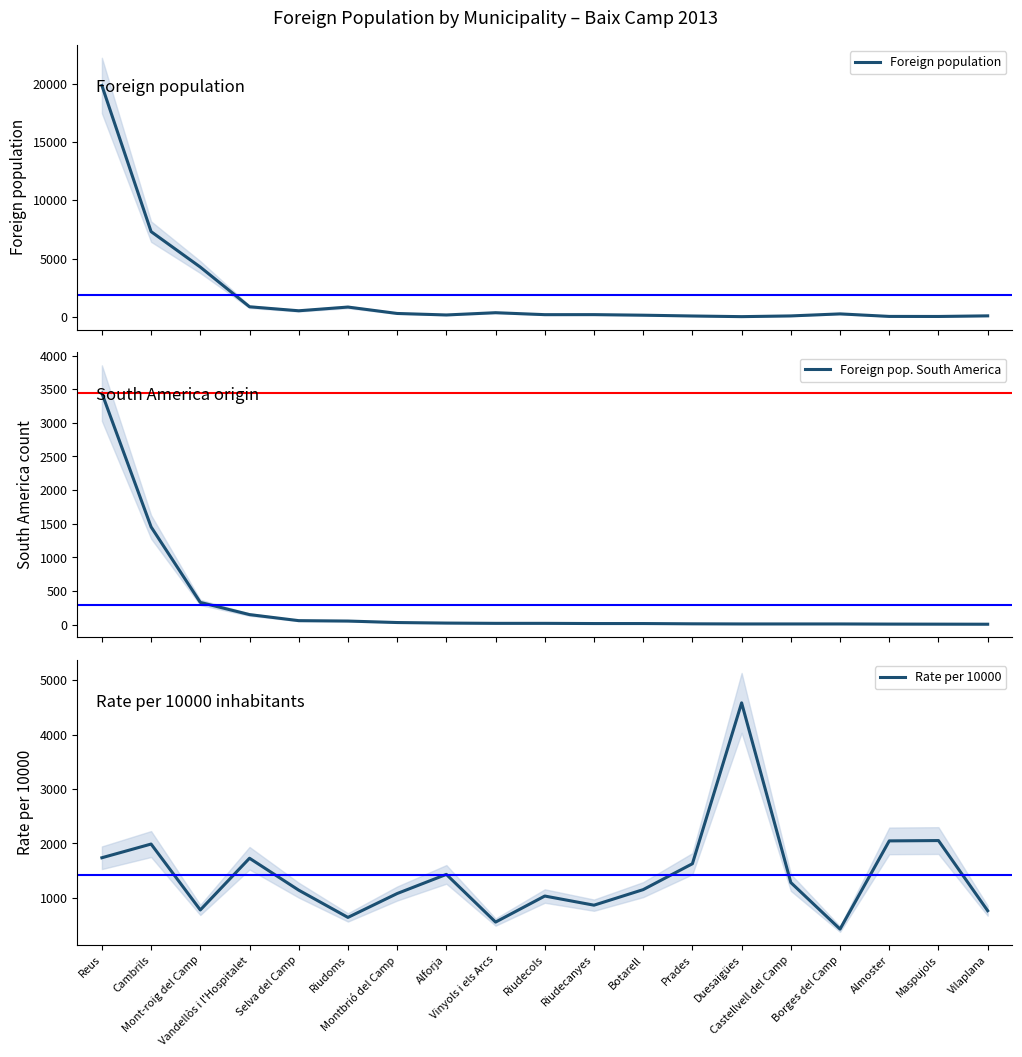

What is the difference between the Rate per 10000 values at Selva del Camp and Almoster?

906